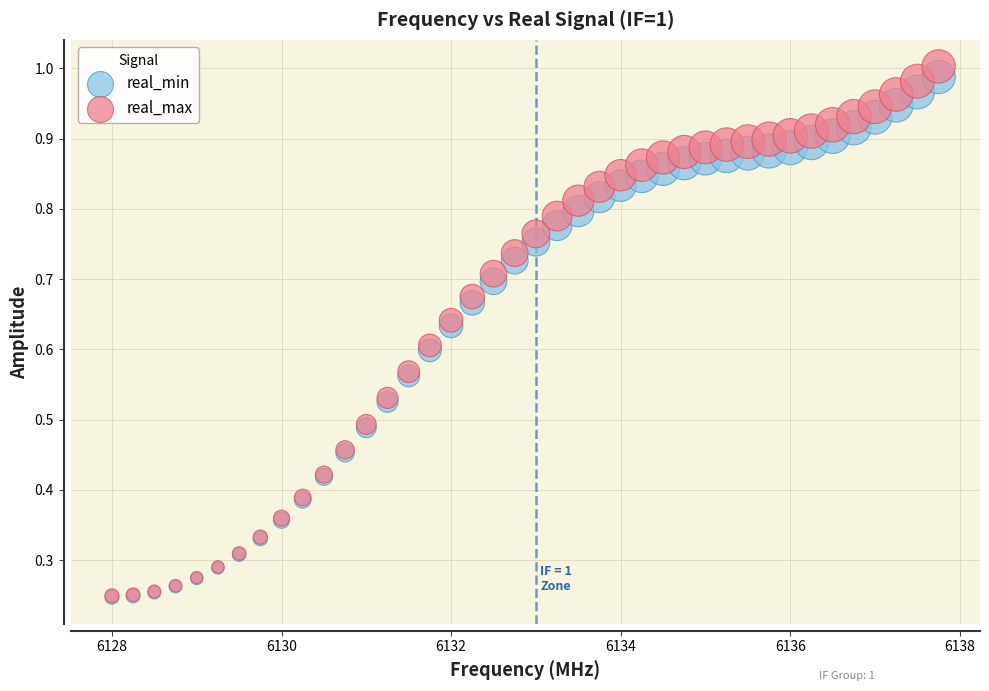

Which series reaches the maximum Y coordinate?

real_max